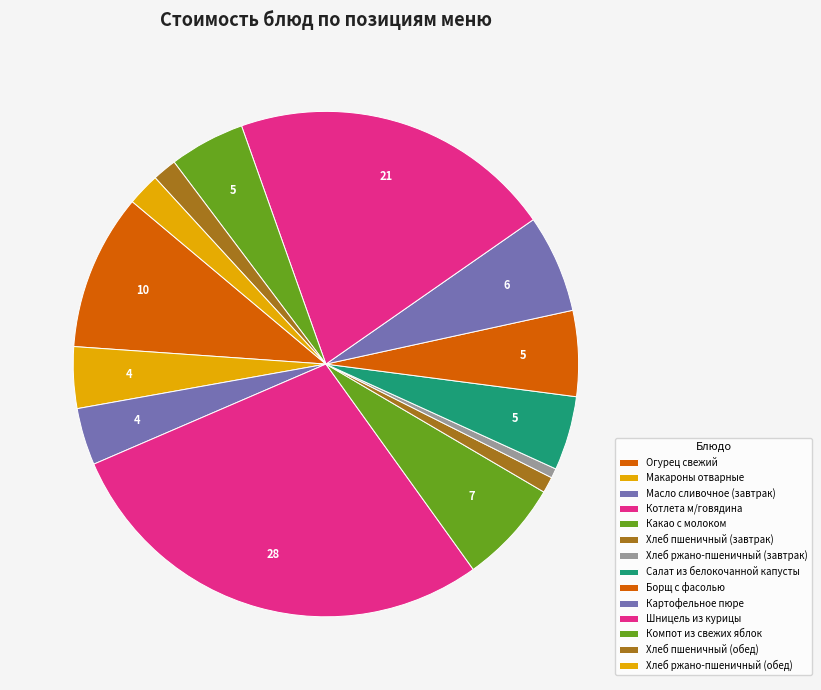

To the nearest percent, what is the difference between the Макароны отварные and Хлеб пшеничный (обед) slice percentages?

2%